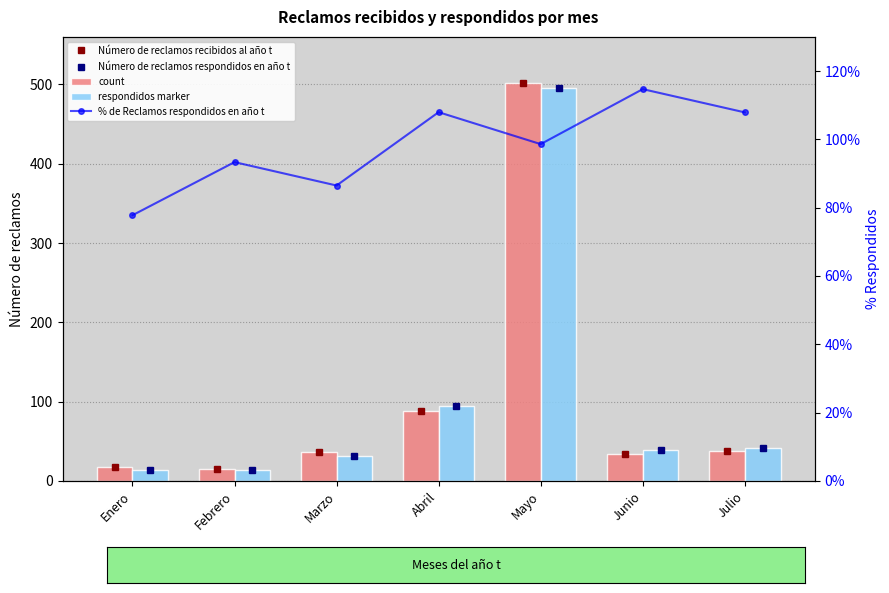

Does the chart contain stacked bars?

No